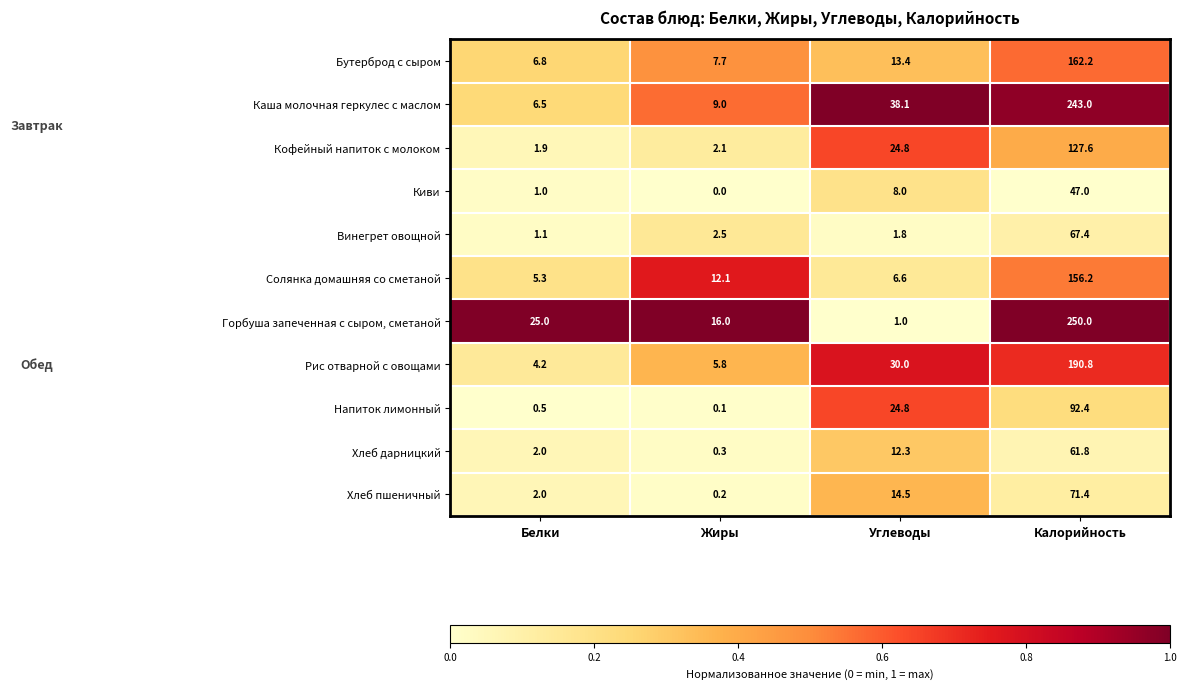

Which label corresponds to the smallest value in the chart?

Жиры